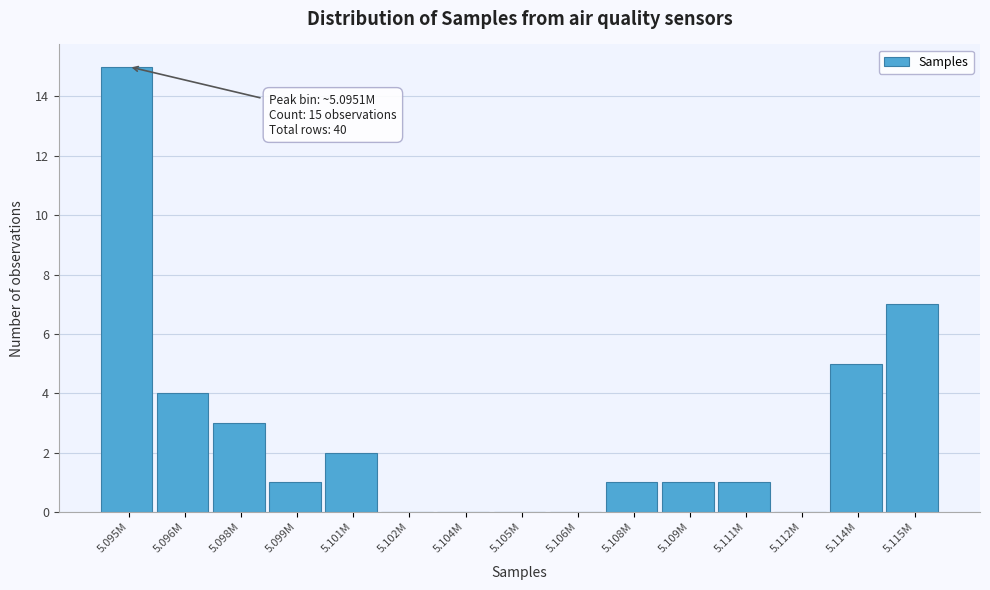

Reading right to left, extract all data points from this chart.

5.115M=7	5.114M=5	5.112M=0	5.111M=1	5.109M=1	5.108M=1	5.106M=0	5.105M=0	5.104M=0	5.102M=0	5.101M=2	5.099M=1	5.098M=3	5.096M=4	5.095M=15